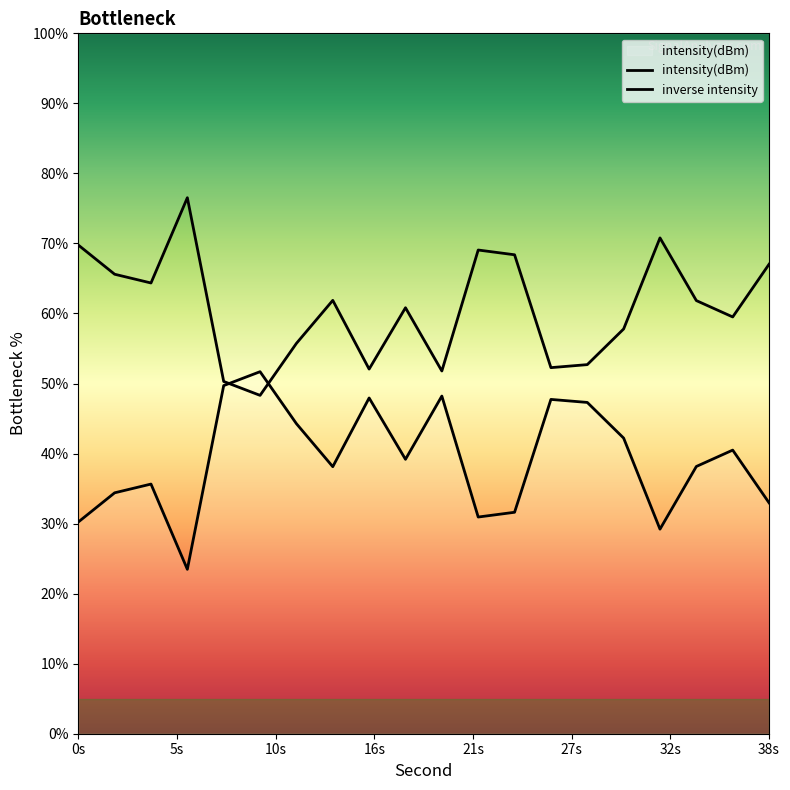

At which category is the sum across all series the highest?

0s